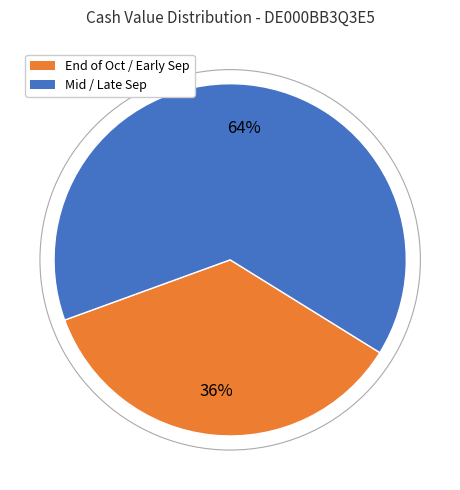

Is there any slice that represents more than half of the pie?

Yes